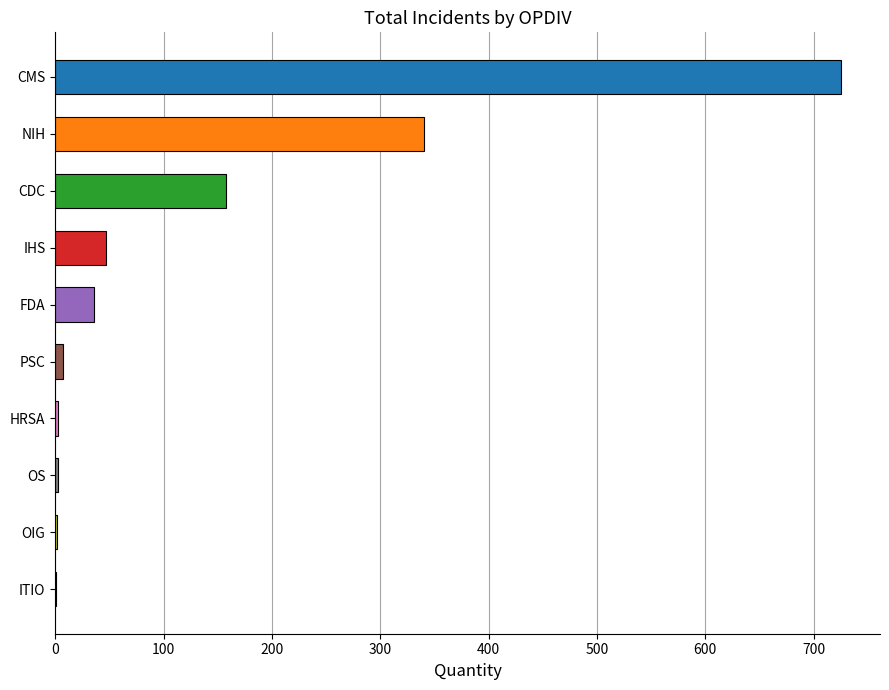

The value at CMS is 456. True or false?

False